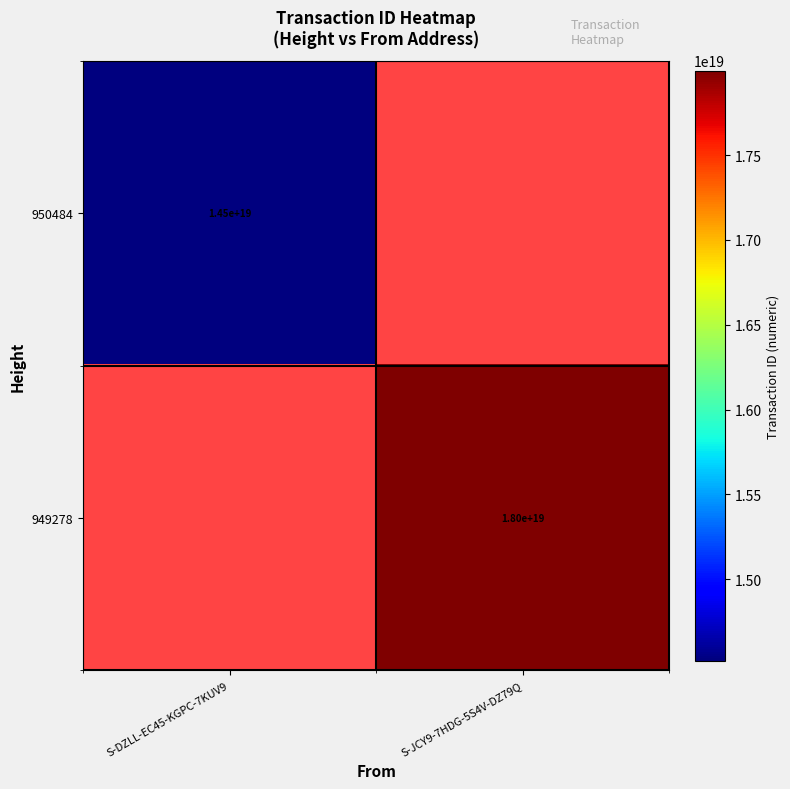

The 950484 series shows 14500000000000000000 at S-DZLL-EC45-KGPC-7KUV9. True or false?

True